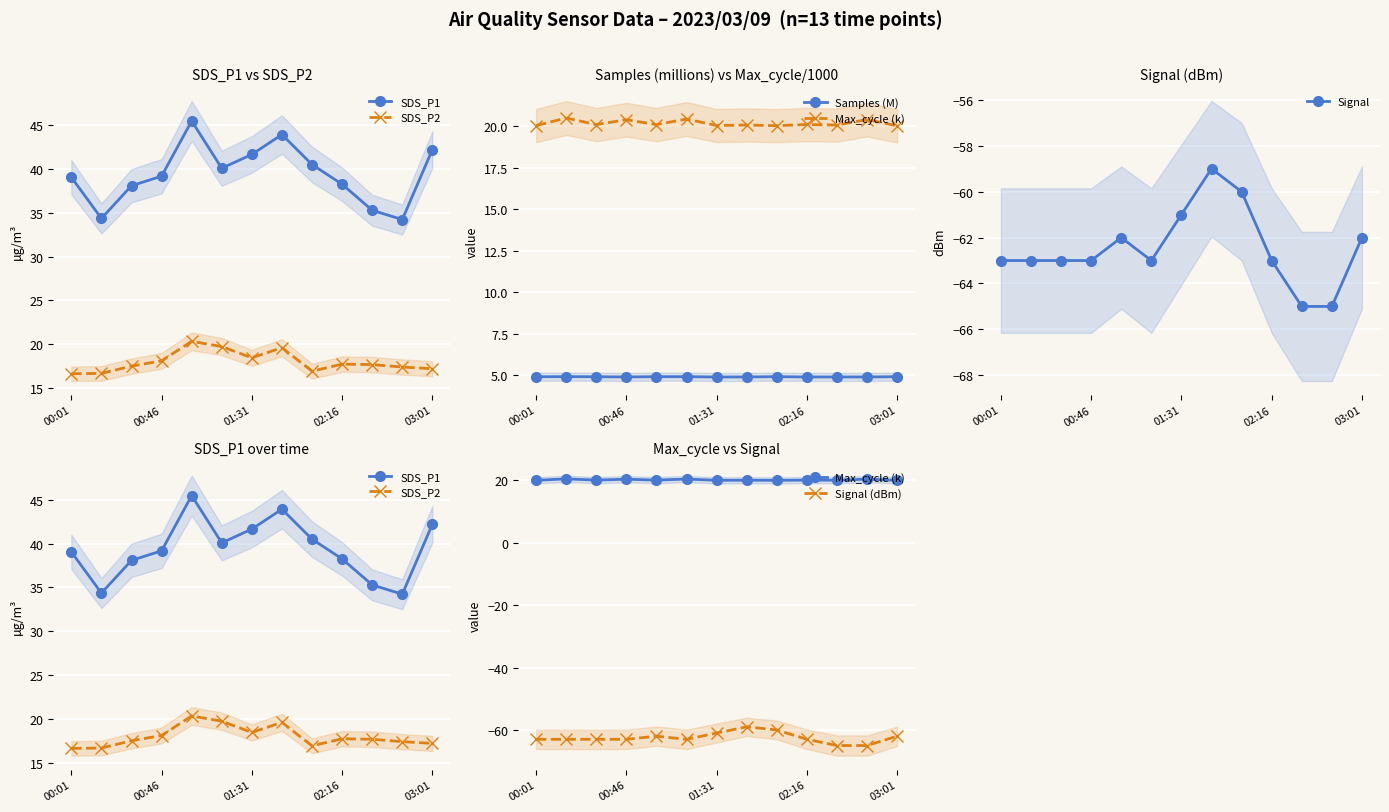

The Signal series shows -63 at 00:01. True or false?

True